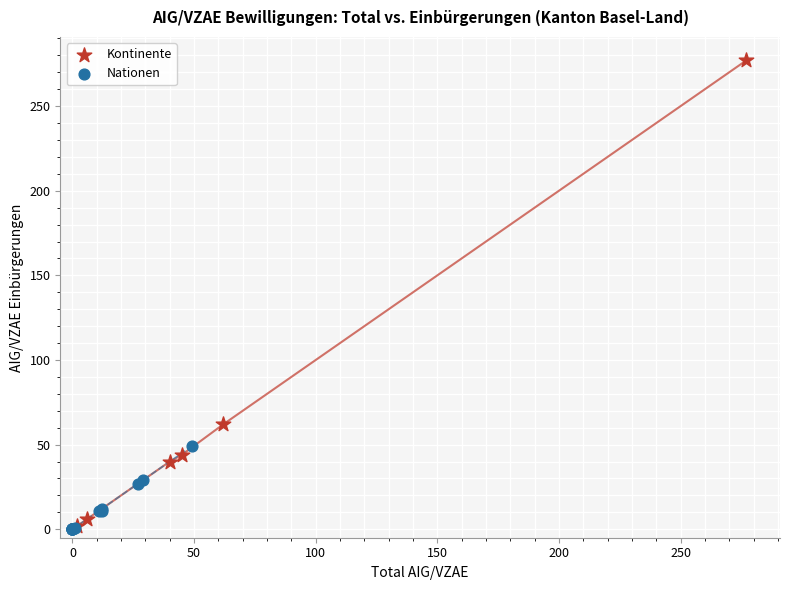

Which series reaches the maximum Y coordinate?

Kontinente